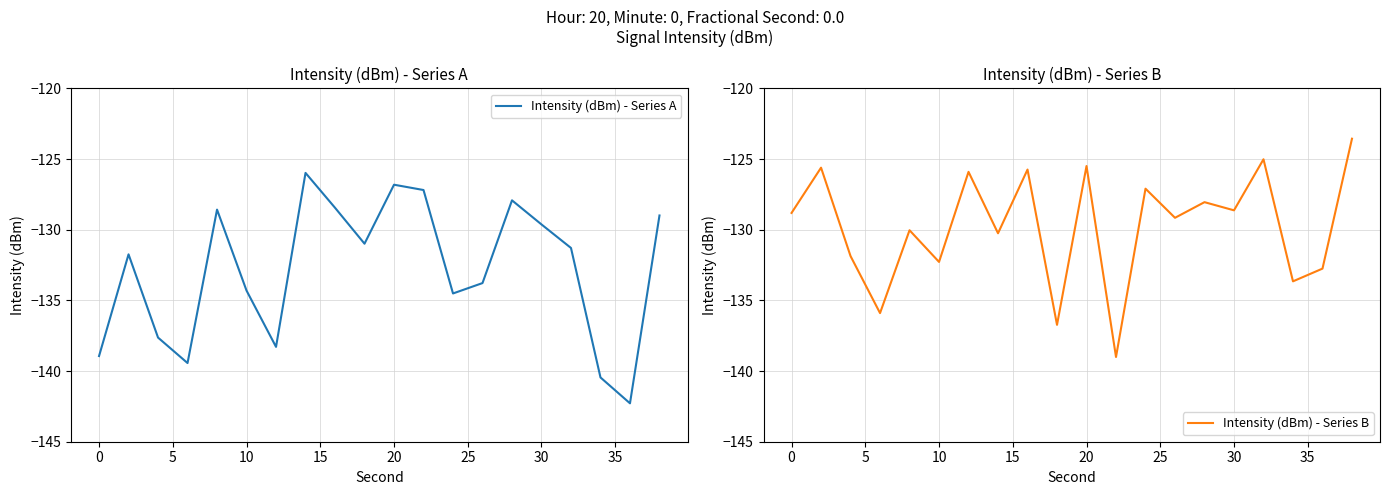

Rank the series by their maximum value, from highest to lowest.

Intensity (dBm) - Series B, Intensity (dBm) - Series A